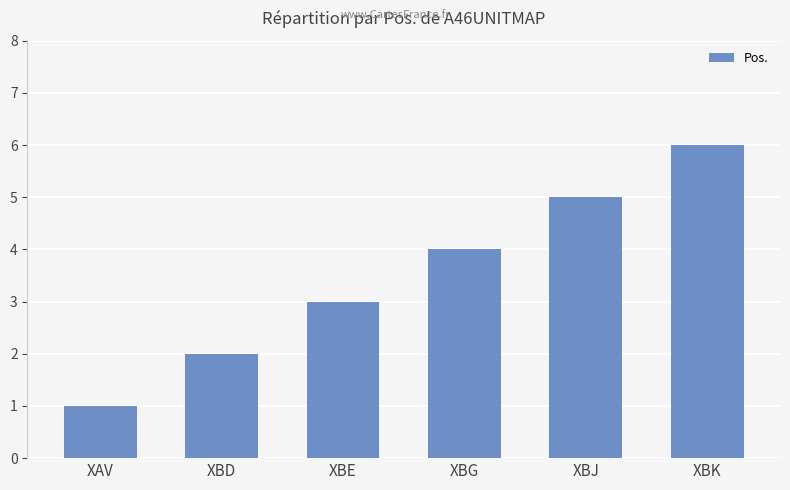

Count the number of categories in the chart.

6